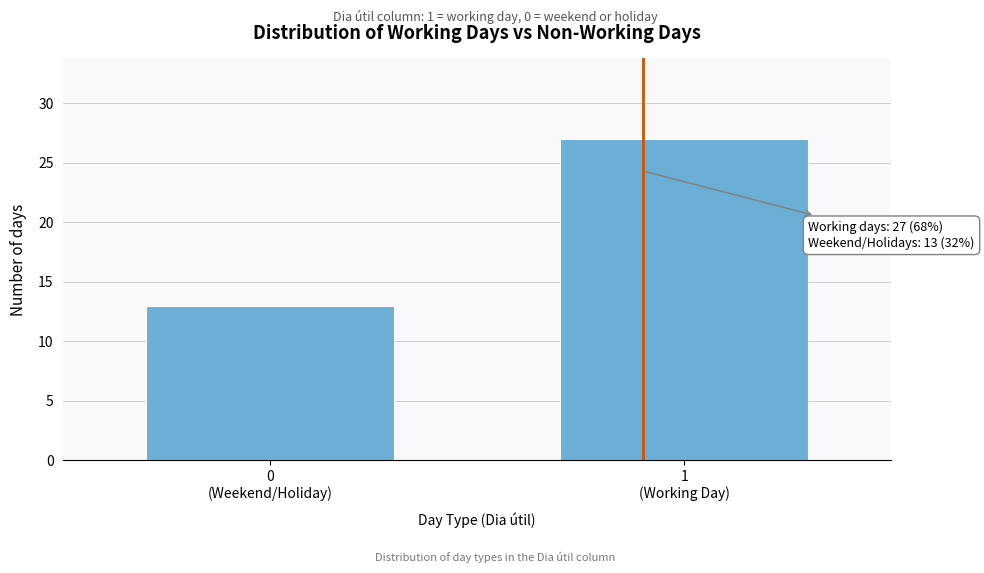

Reading right to left, list all the values displayed in this chart.

27	13